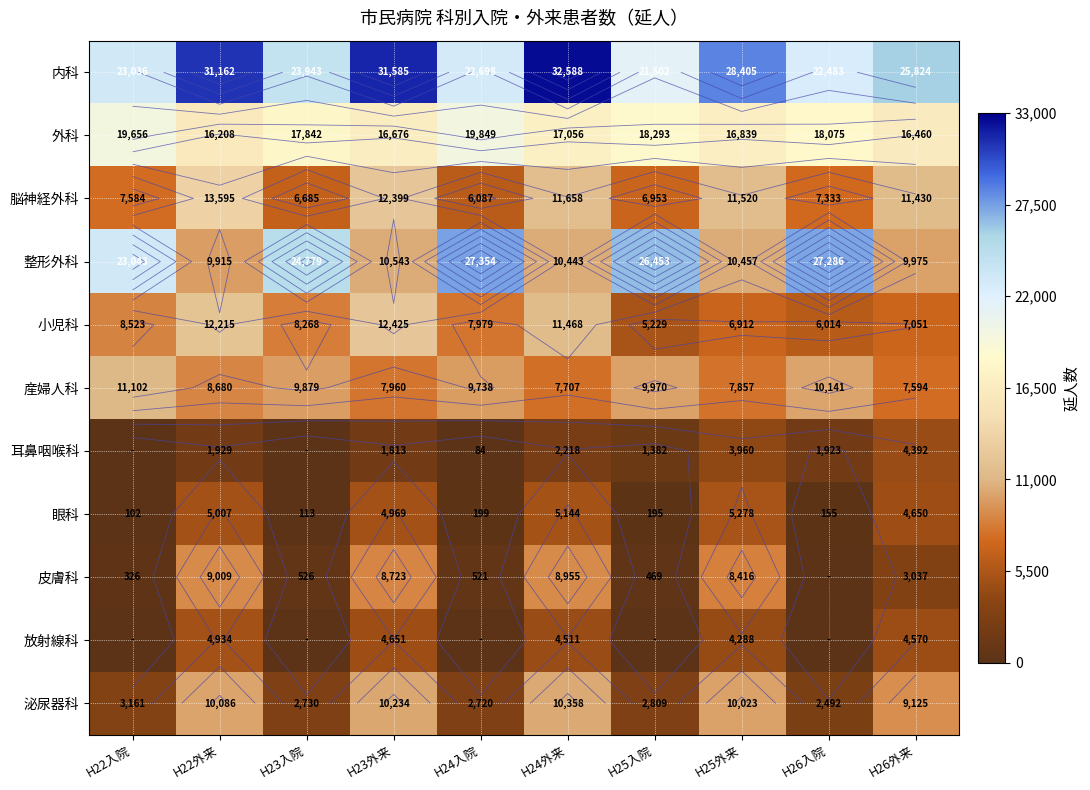

Which series has the largest range (max minus min)?

整形外科